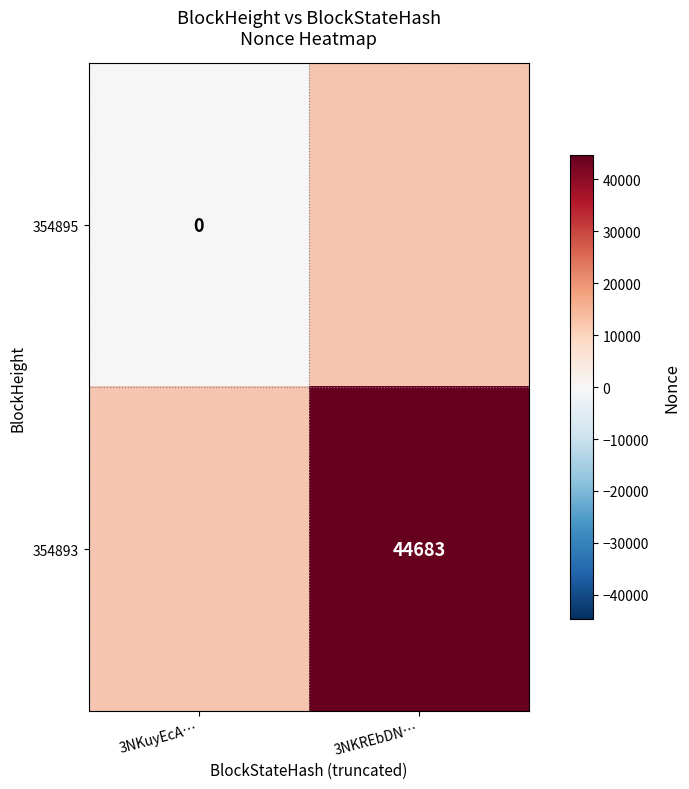

True or false: 354893 has a value of 10372 at 3NKREbDN….

False